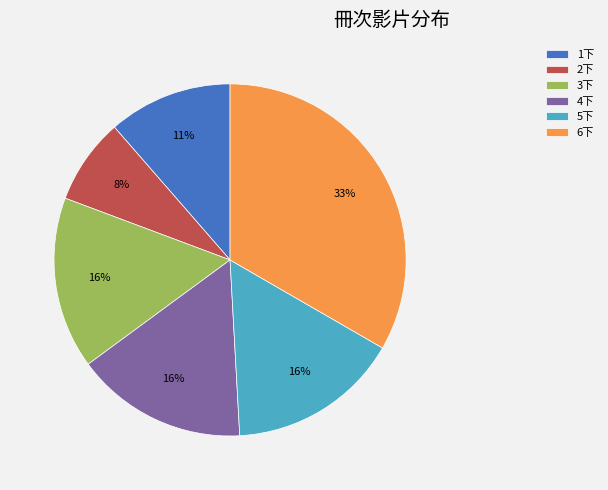

True or false: 2下 accounts for 1% of the total.

False